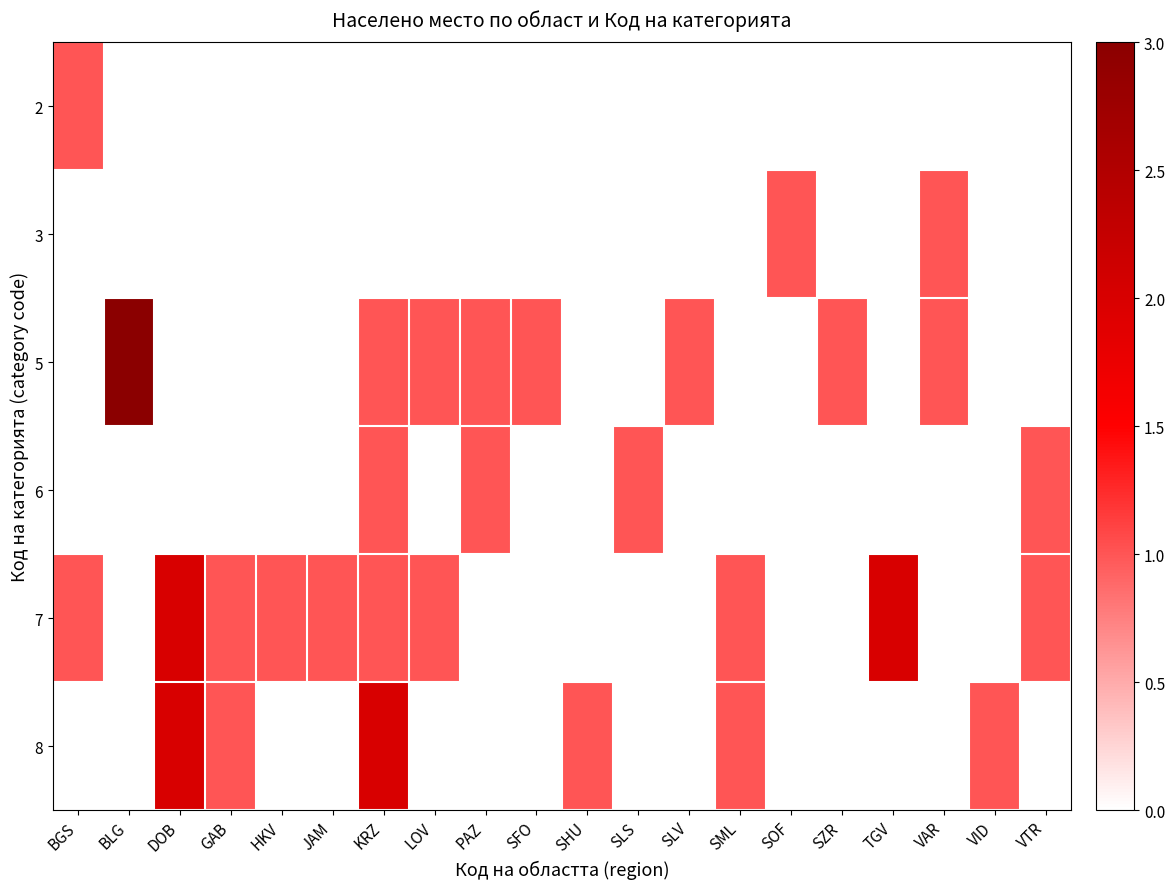

Which has a higher value, SLV or VAR?

SLV